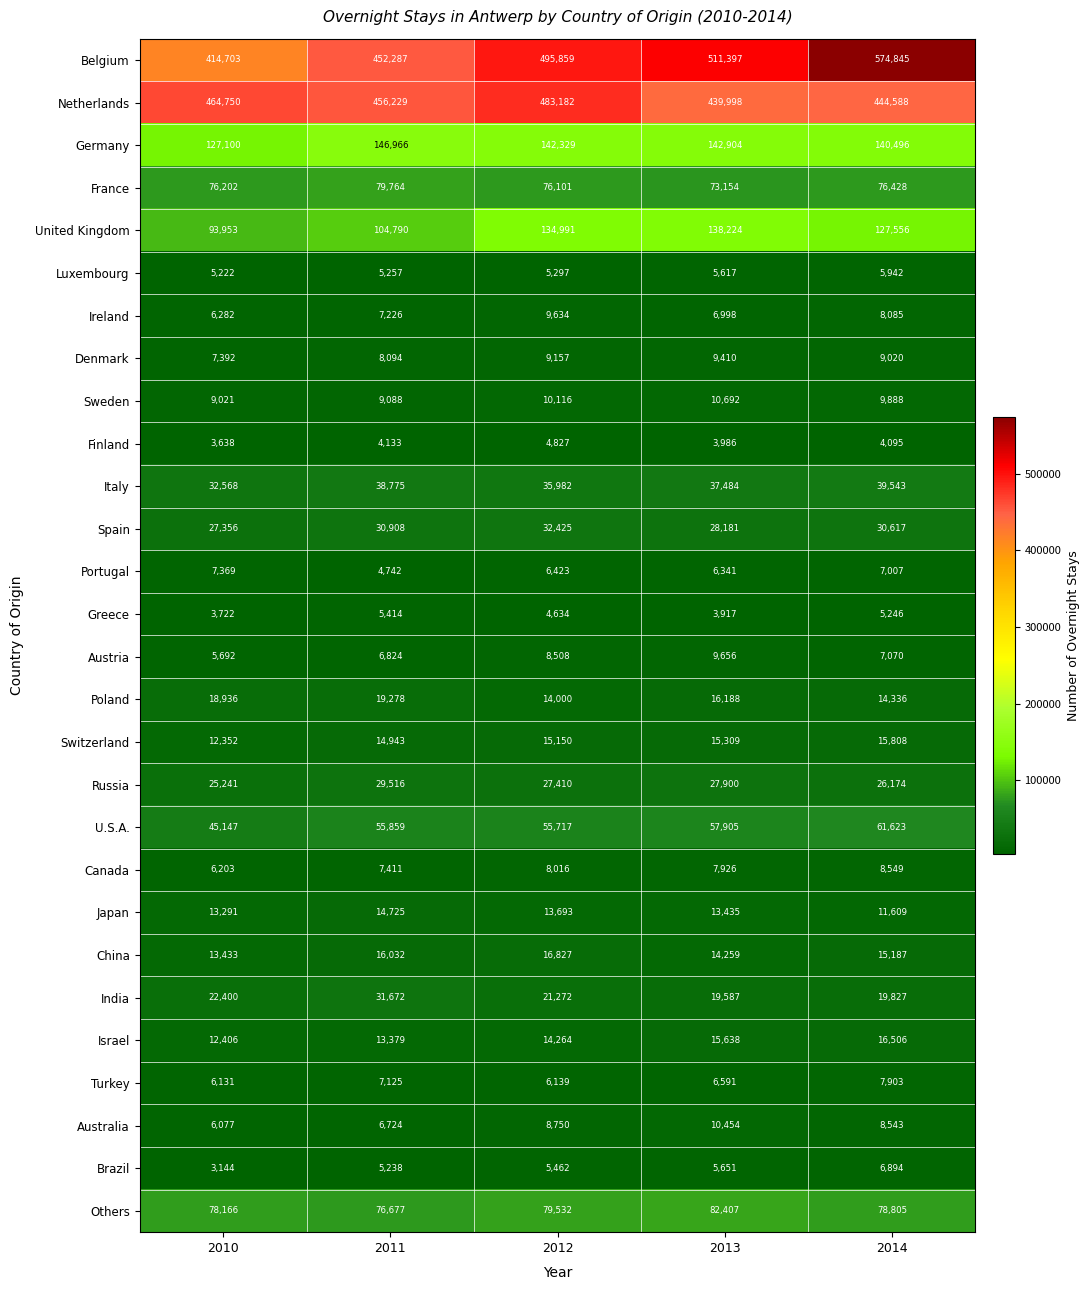

Which label corresponds to the smallest value in the chart?

2010